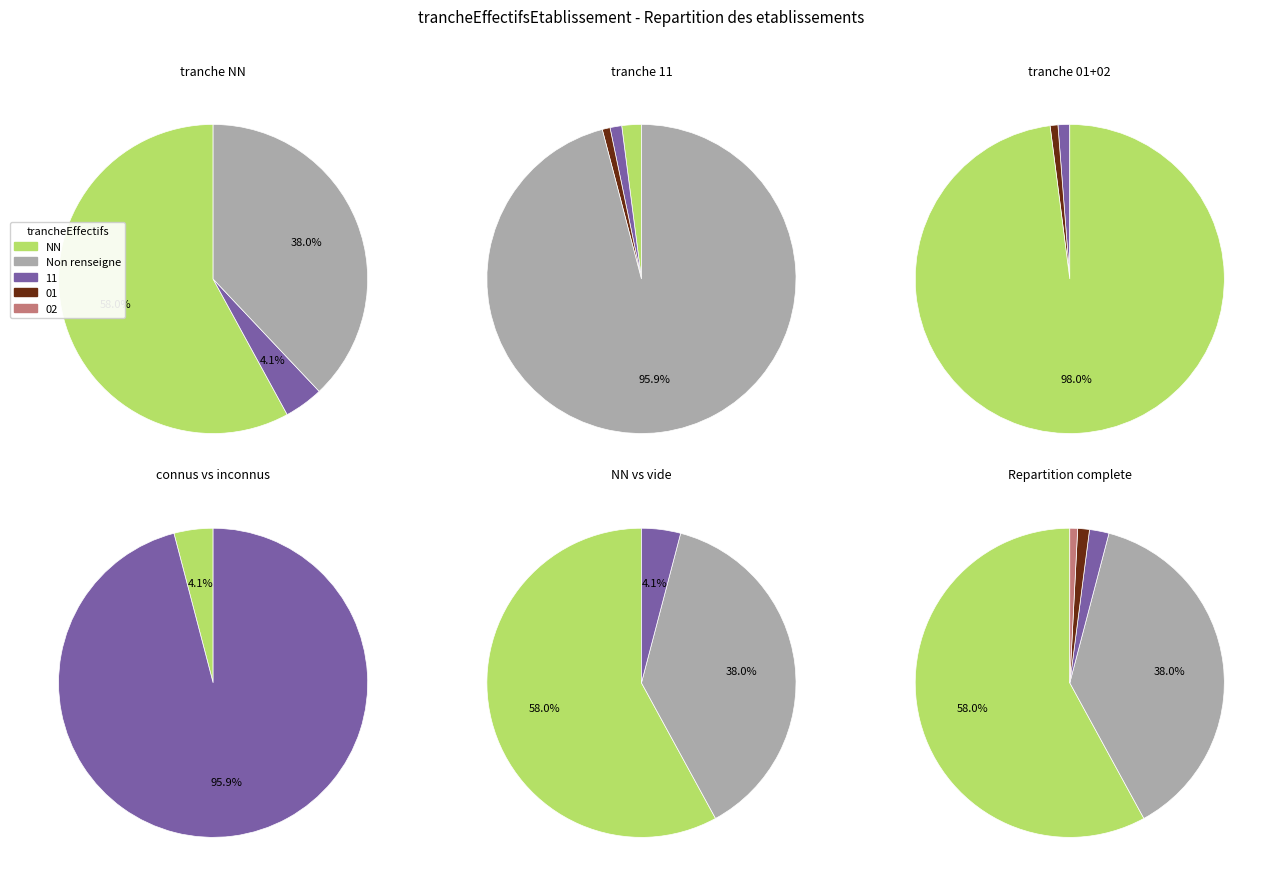

What percentage do NN and 01 together represent?

59.2%